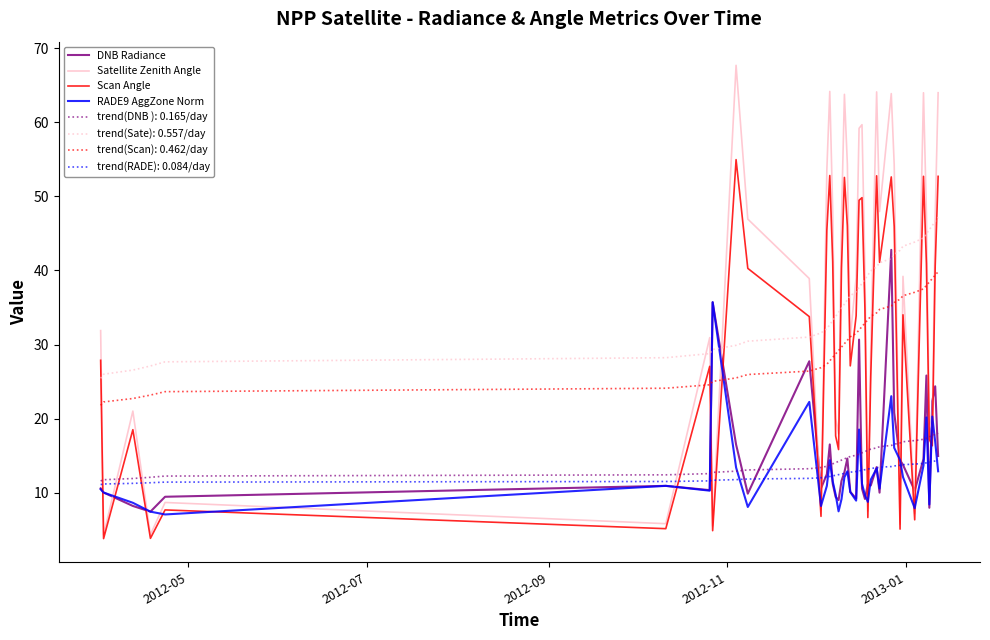

What is the maximum value for DNB Radiance?

42.8